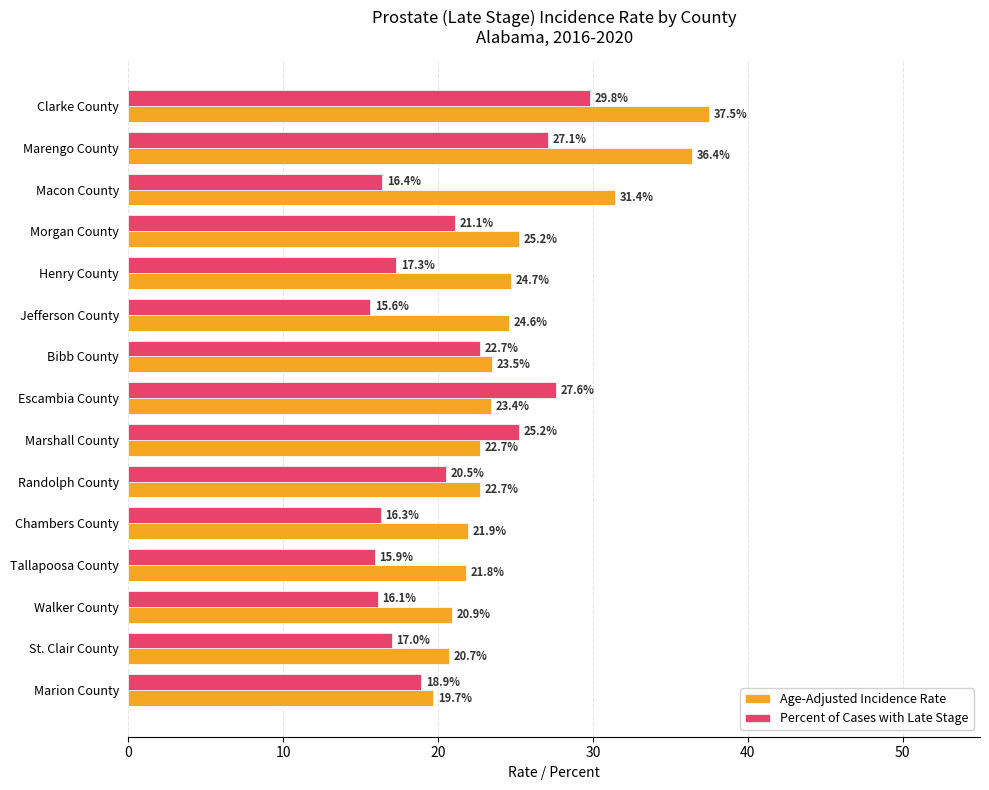

At which category is the sum across all series the highest?

Clarke County